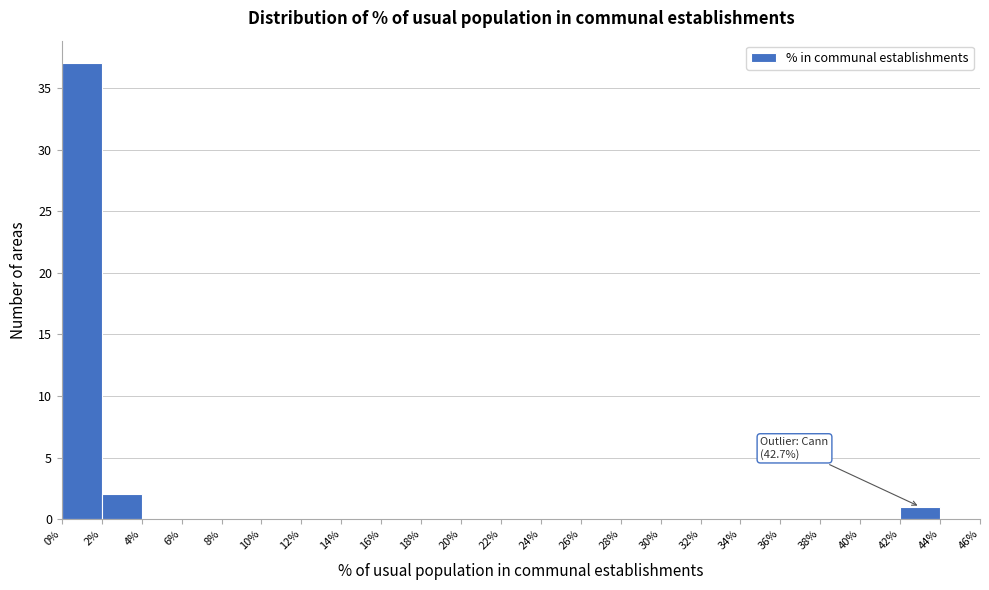

Over which range of the x-axis is the bar tallest?

0% to 2%